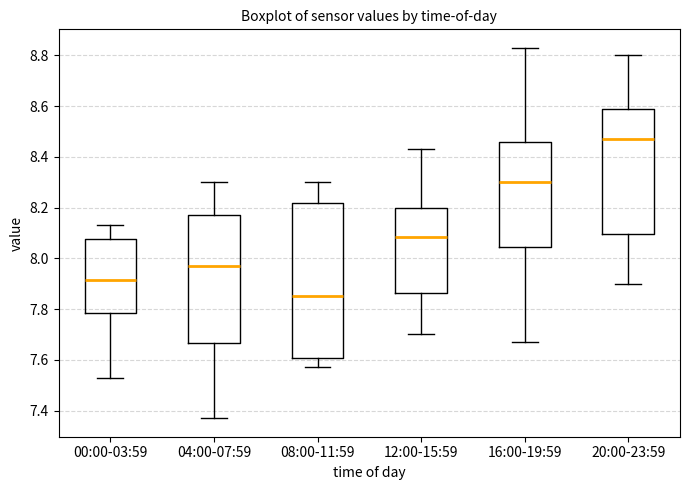

Comparing the boxes themselves (not the whiskers), which one is the tallest?

08:00-11:59